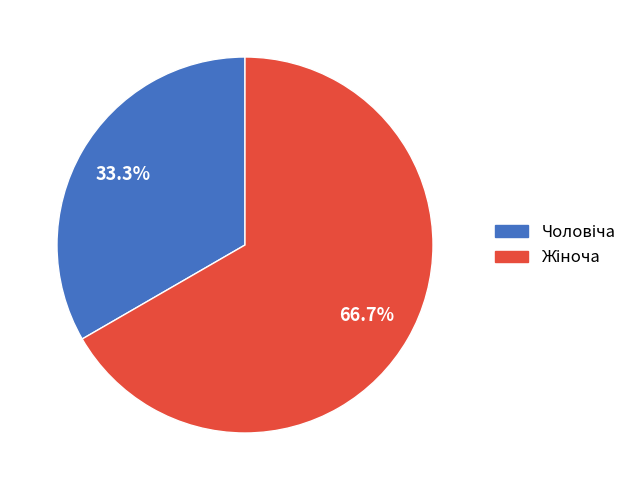

To the nearest percent, what is the average slice percentage?

50%